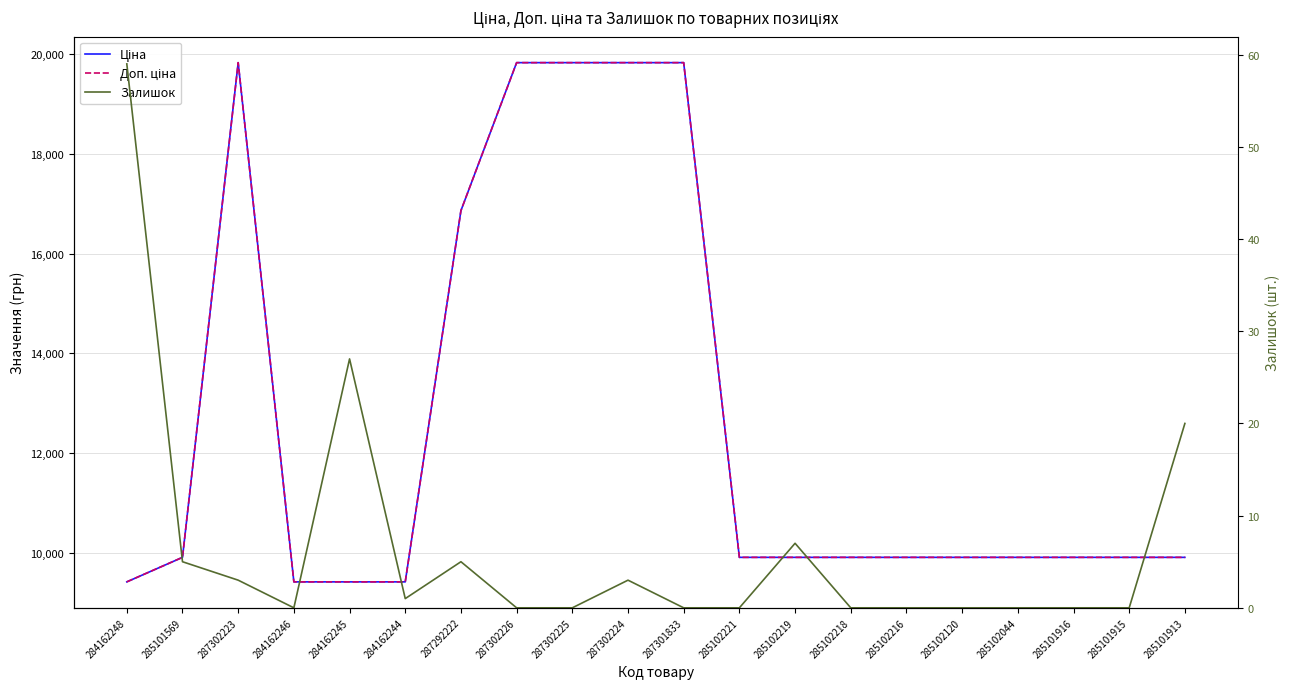

The value of Залишок at 285102044 is 0.0. True or false?

True